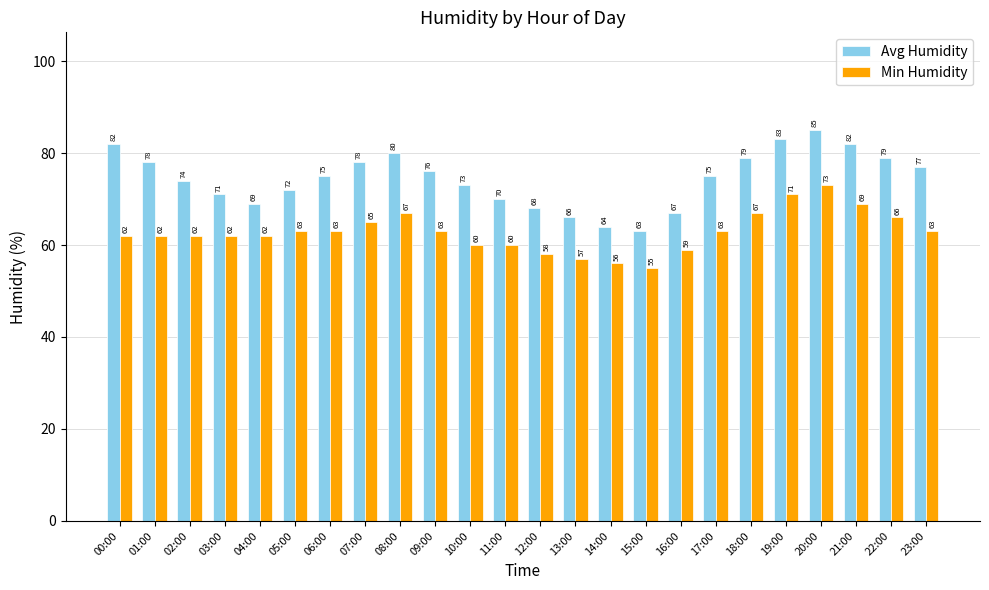

Which series has the widest spread of values?

Avg Humidity